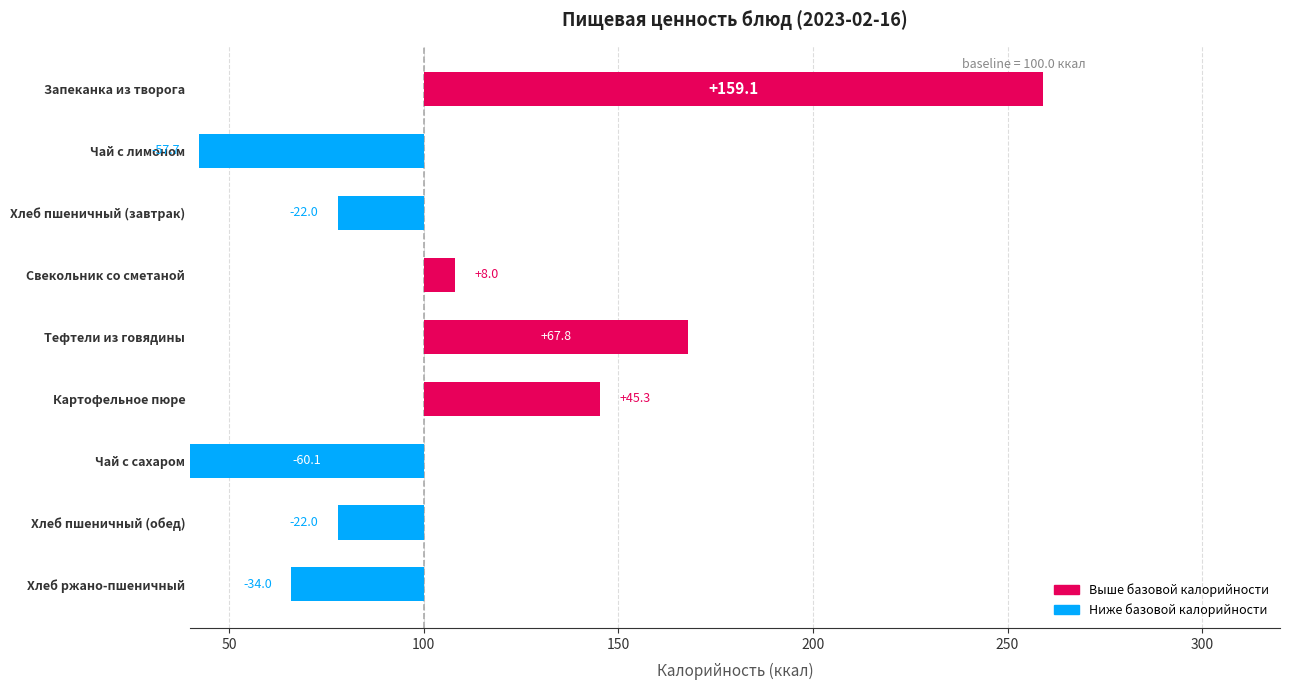

What position from the right is 8?

1